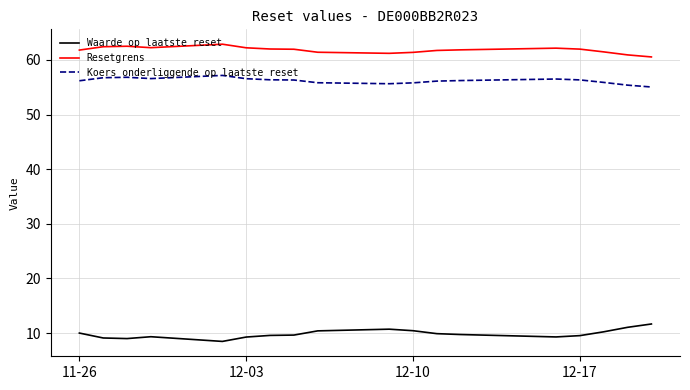

What is the maximum value for Waarde op laatste reset?

11.7